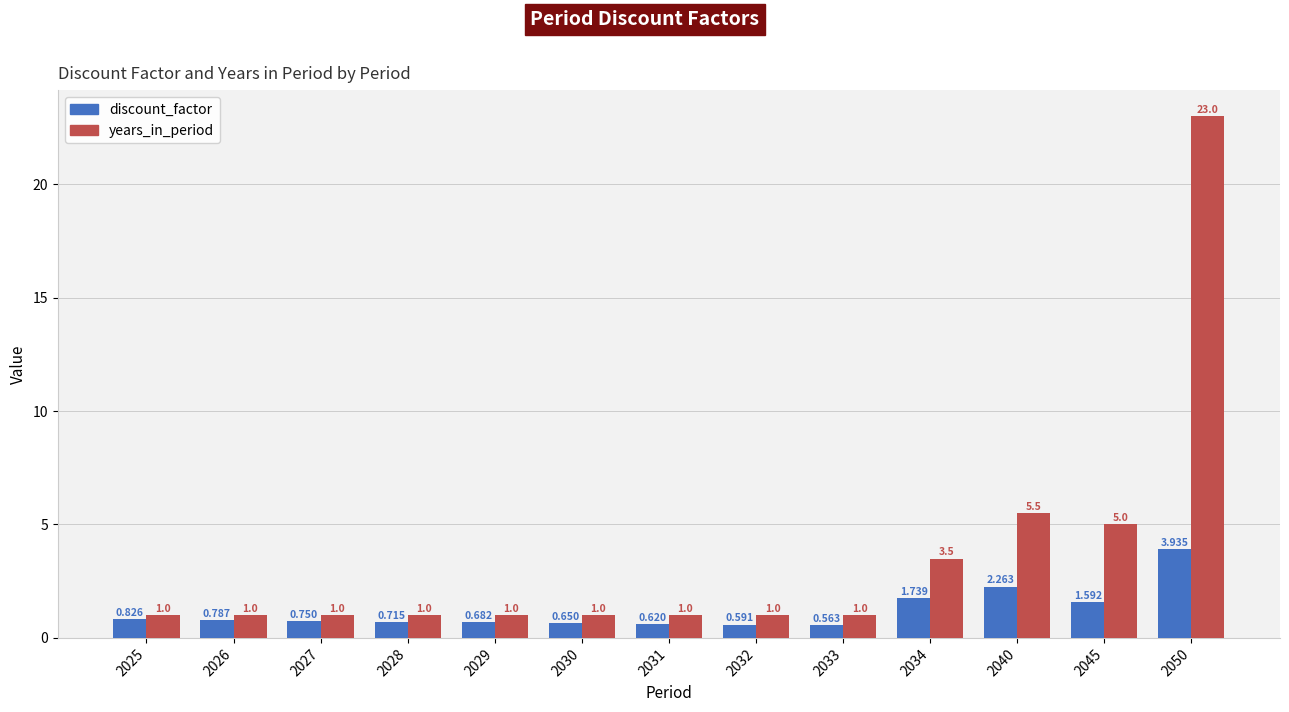

Rank the series by their average value, from lowest to highest.

discount_factor, years_in_period